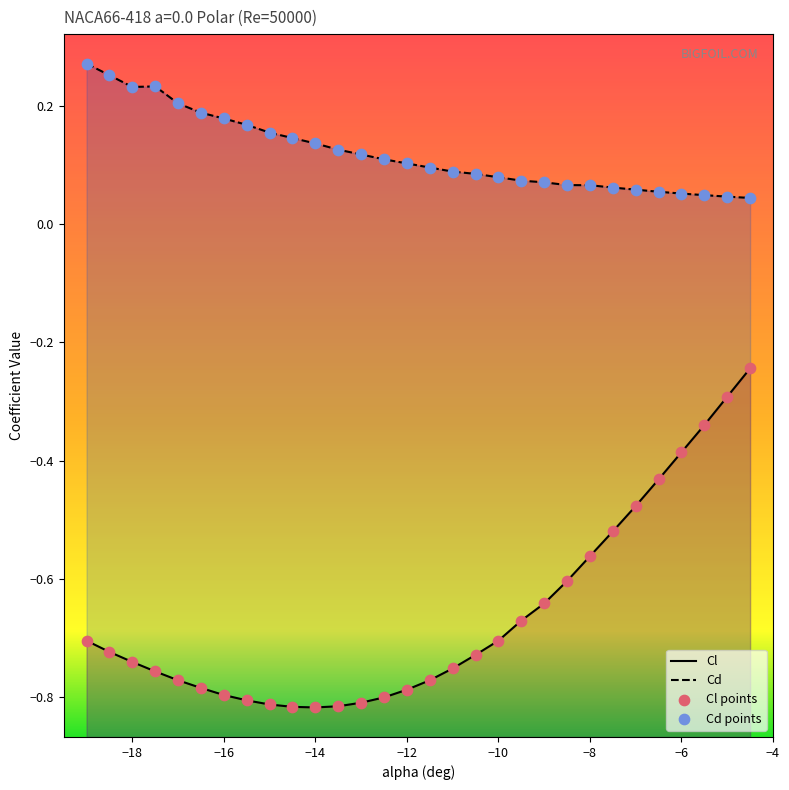

Which series contains the lowest Y value?

Cl